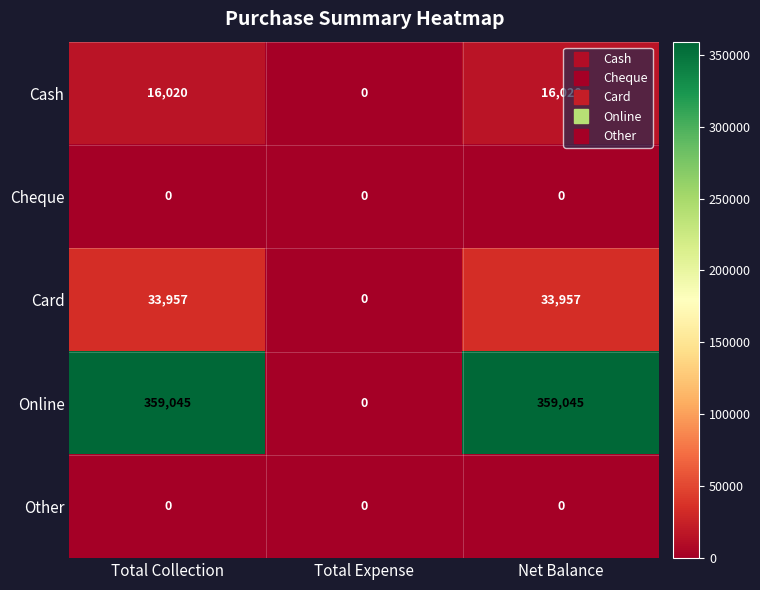

At which label is Online closest to 179522?

Total Expense